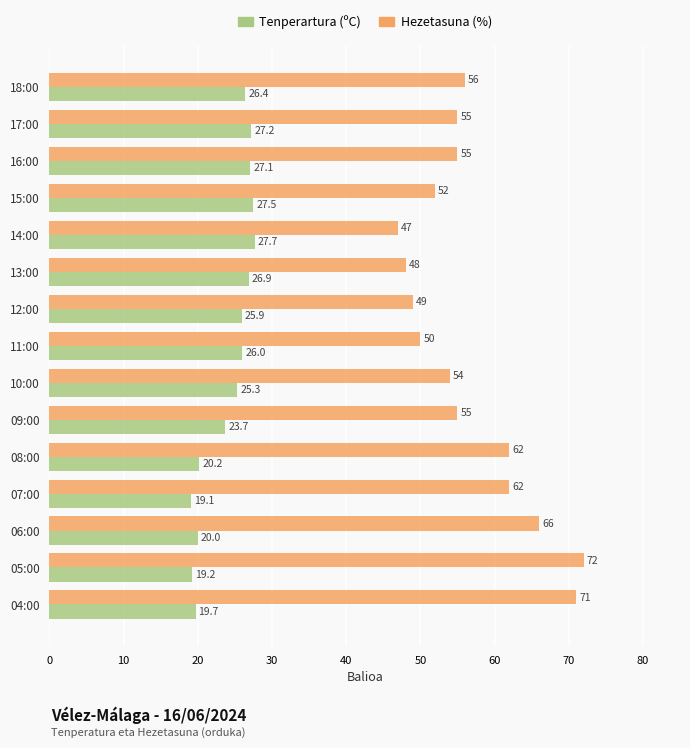

What is the average value of the Hezetasuna (%) series?

56.9